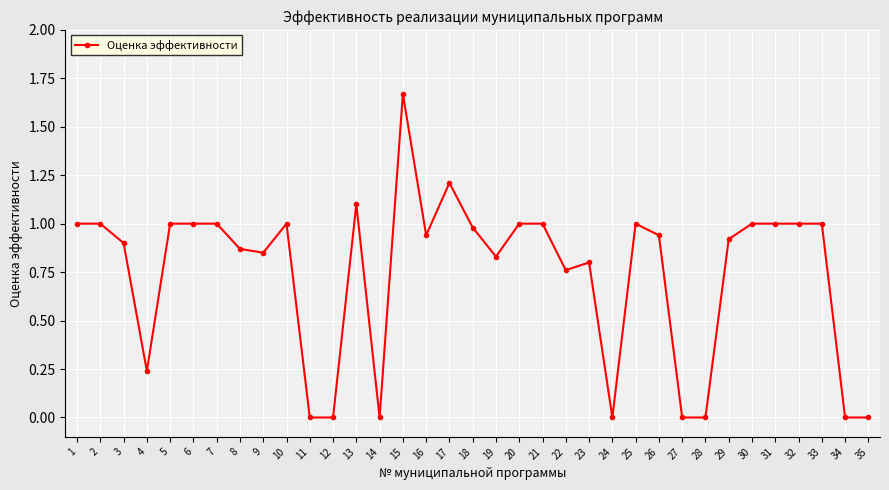

What is the value of the 25th point from the left?

1.0